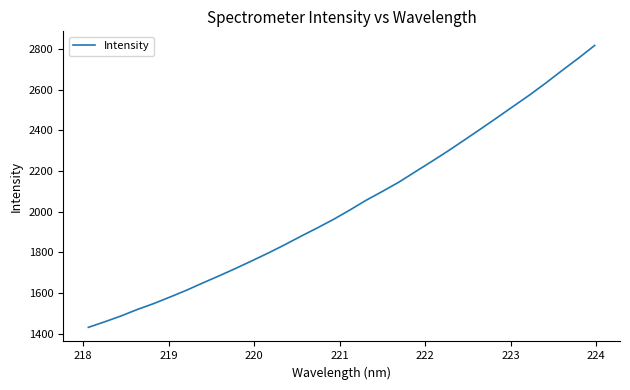

What is the difference between the maximum and minimum values?

1386.0